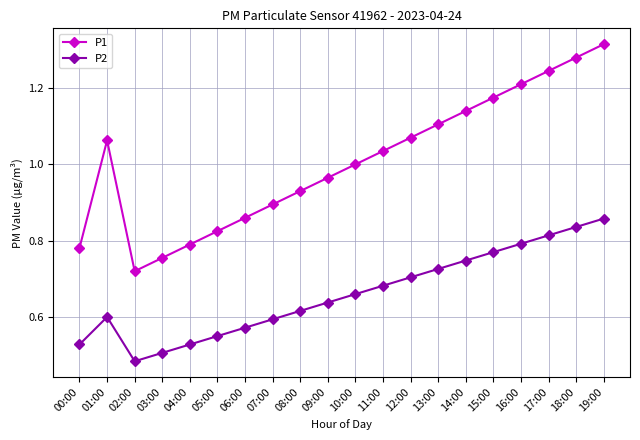

Which category has the highest value across all series?

19:00